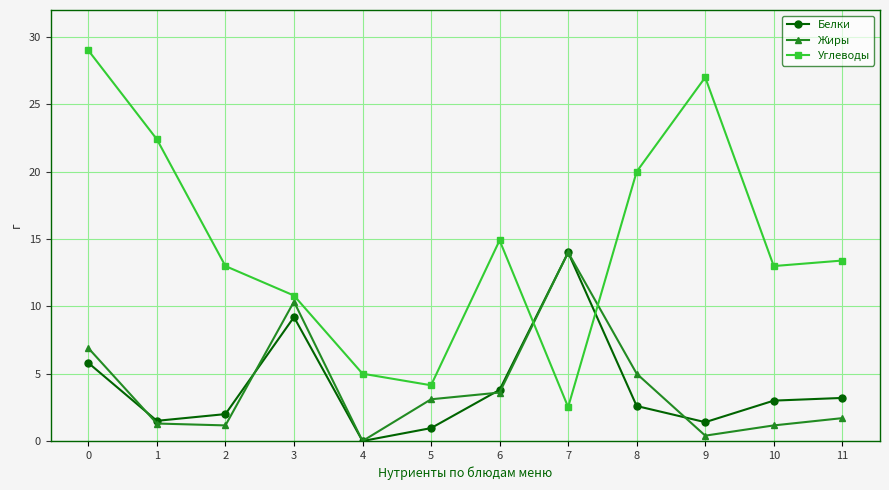

At how many categories does at least one series exceed 16?

4